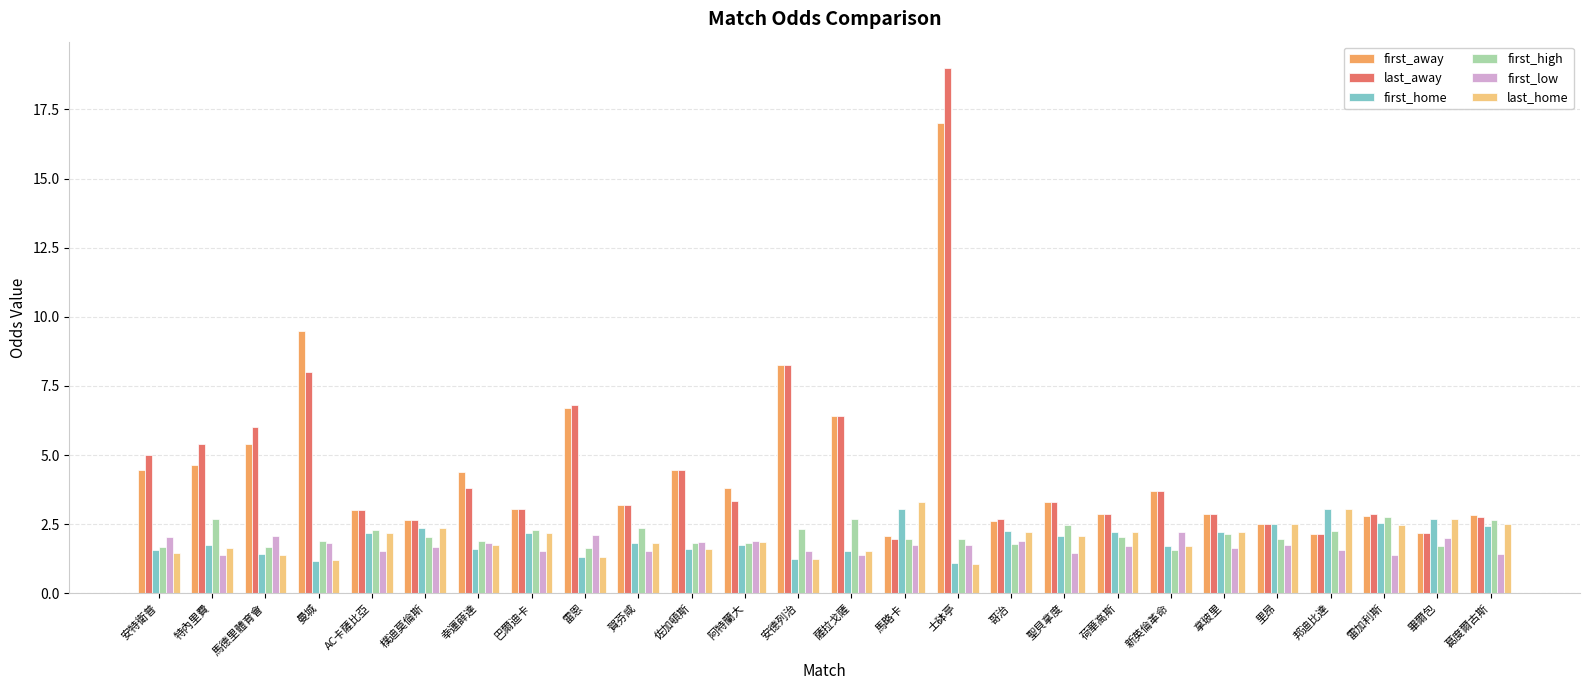

What is the difference between the last_home values at 士砵亭 and 雷恩?

0.3